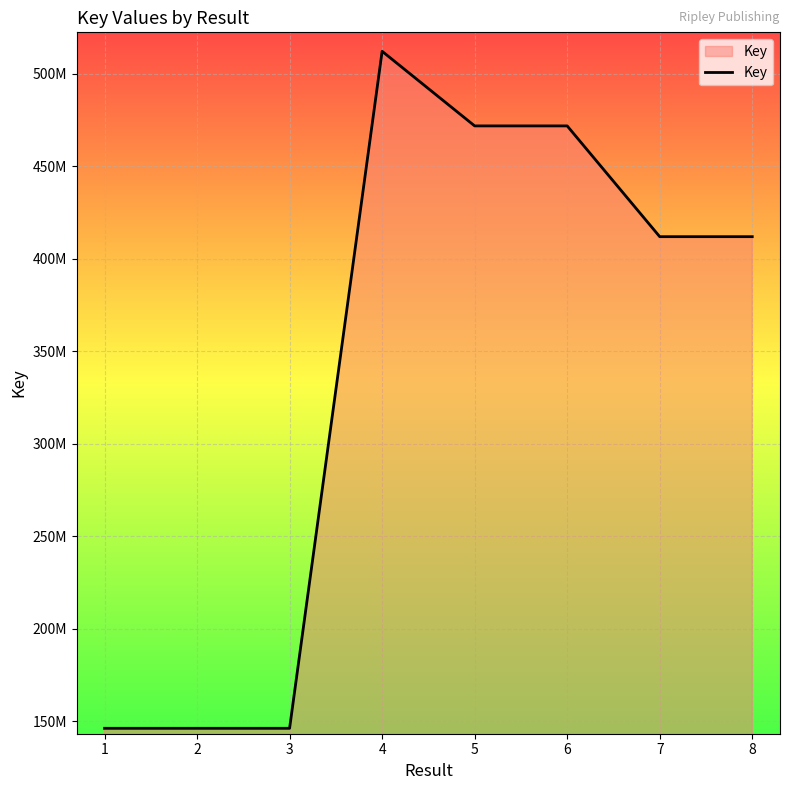

What is the smallest value displayed?

146293105